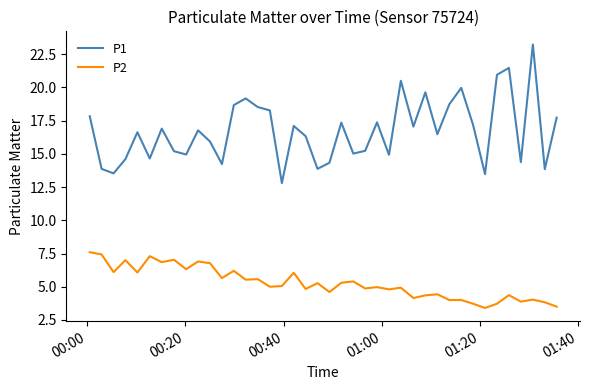

List the series in order of their overall mean, highest first.

P1, P2